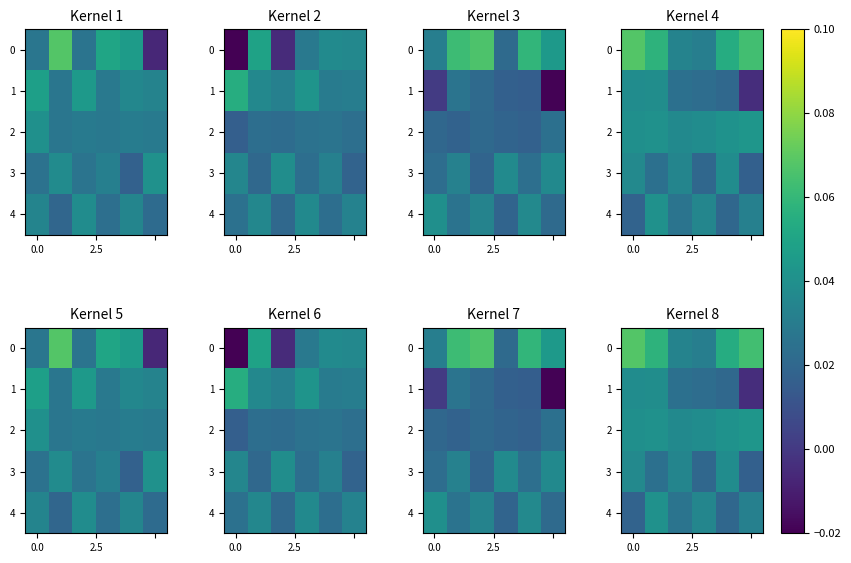

At how many categories does at least one series exceed 0?

6